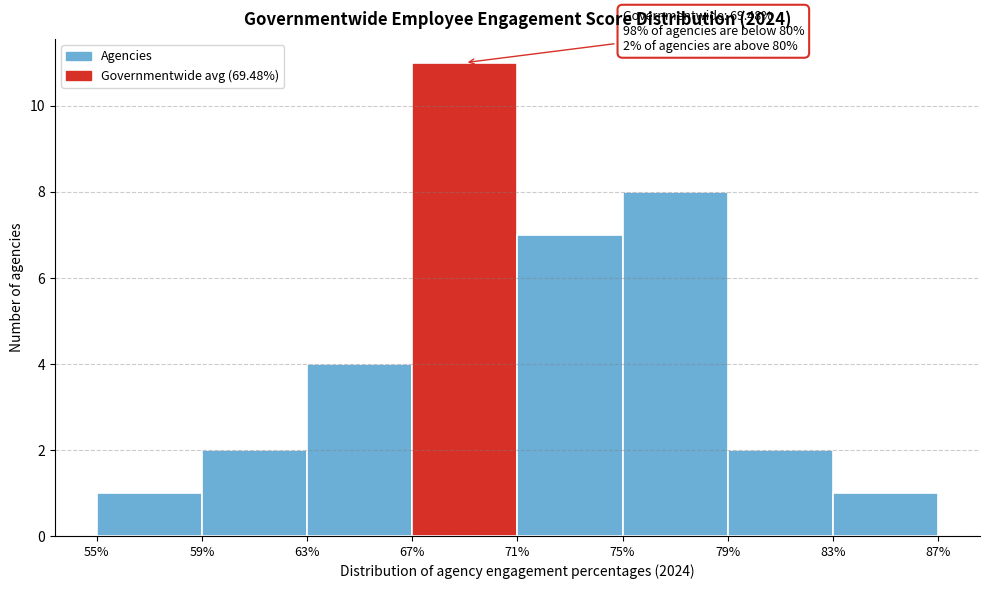

Over which range of the x-axis is the bar tallest?

67% to 71%